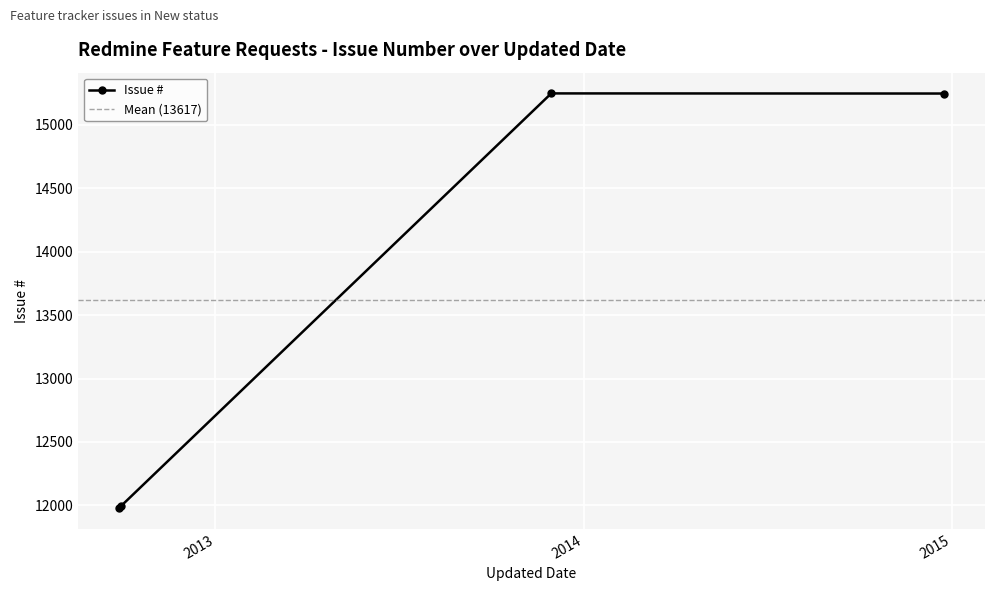

What is the value of the Issue # point at the 1st from the left?

11978